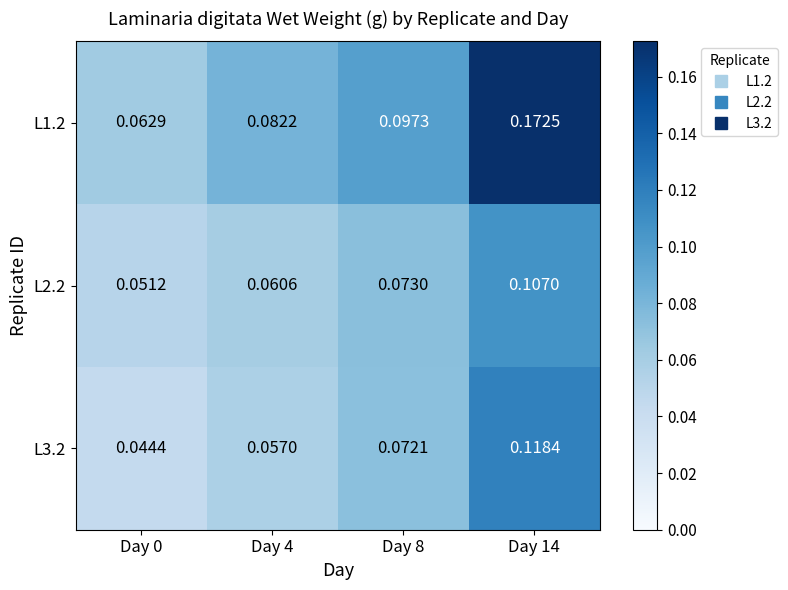

Is the value of L1.2 at Day 8 greater than the value of L3.2 at Day 14?

No